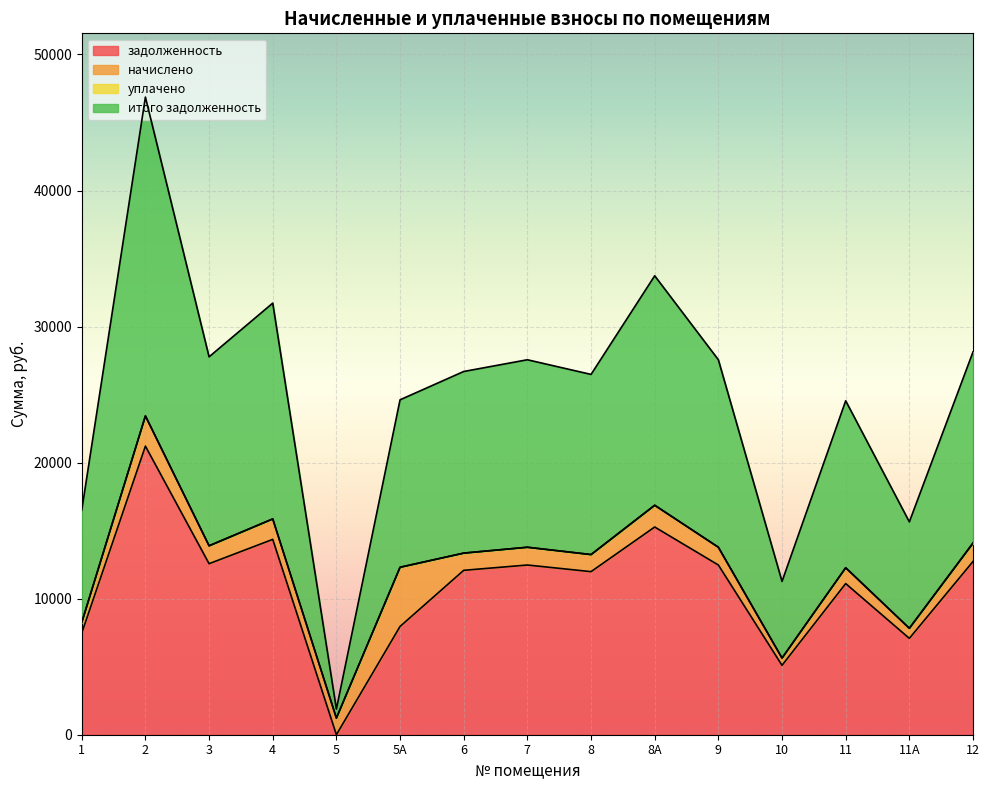

Does the chart display data point markers on the line(s)?

No